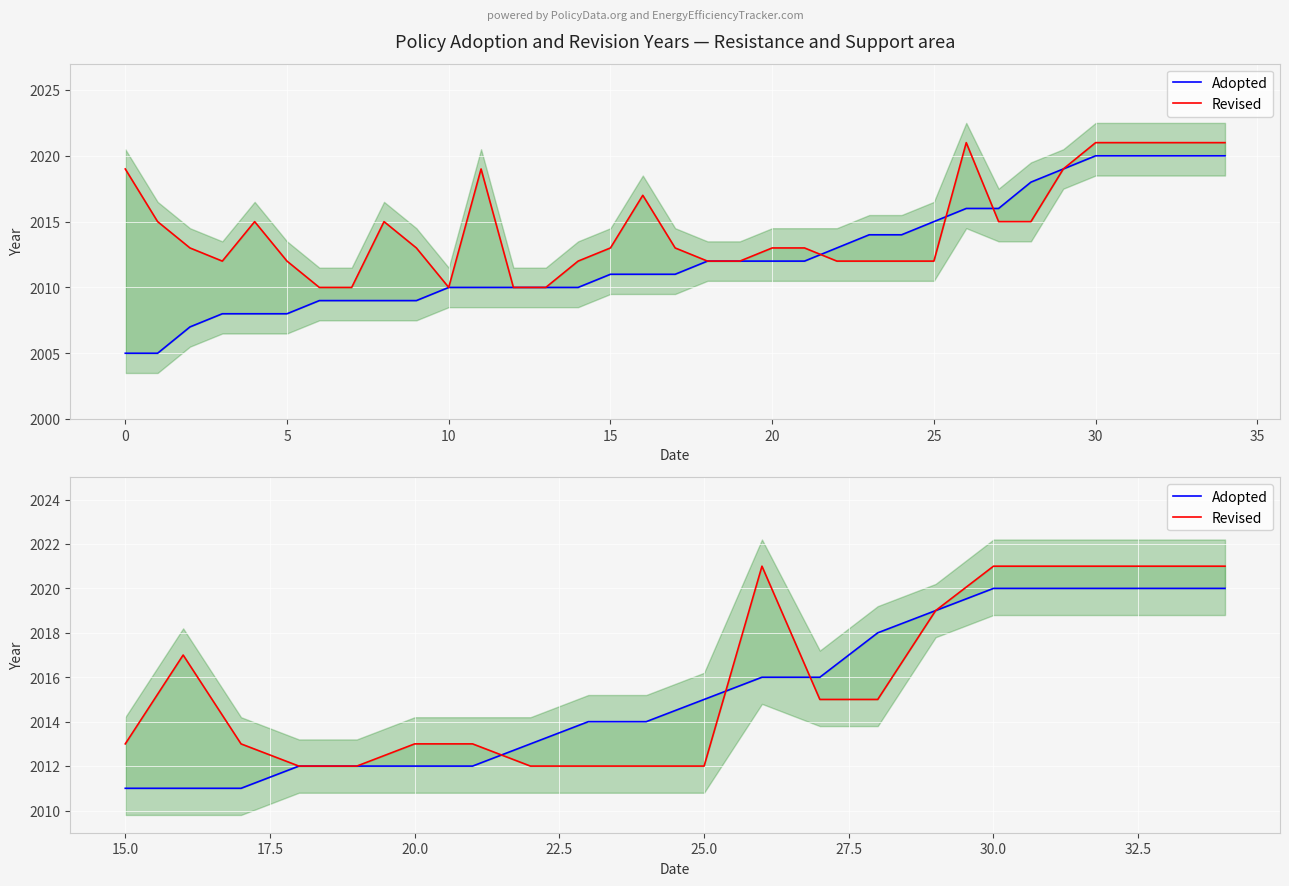

True or false: Revised has more than 0 interior local peaks.

True